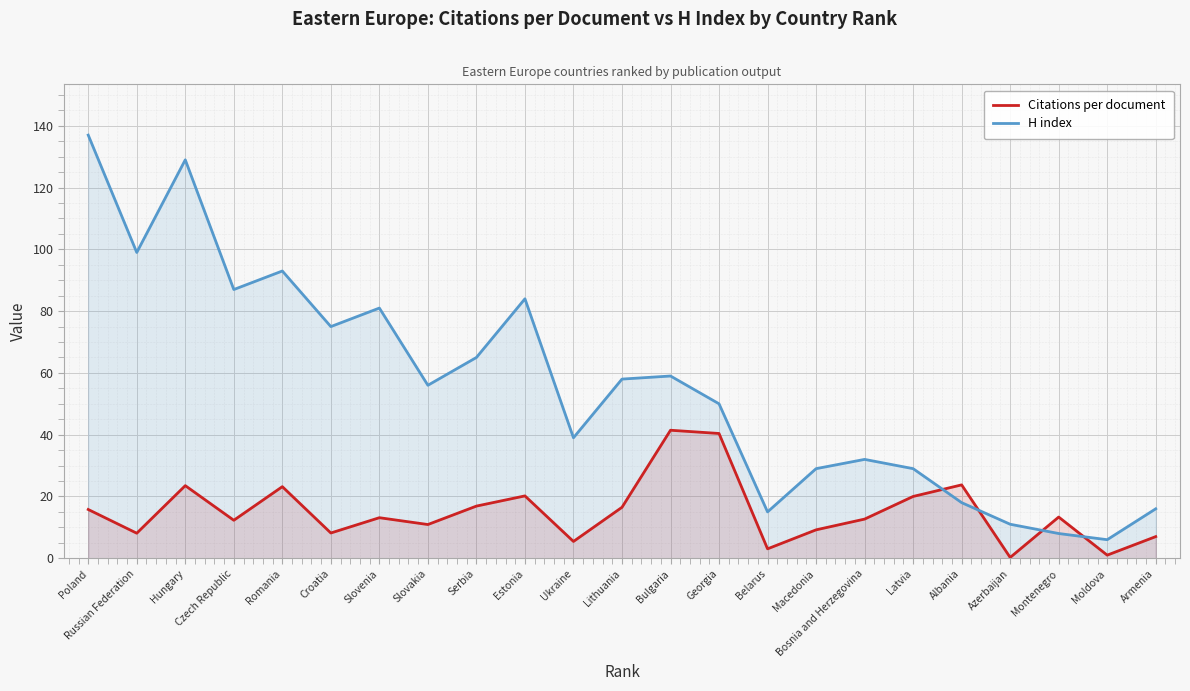

At which category does the chart reach its peak across all series?

Poland